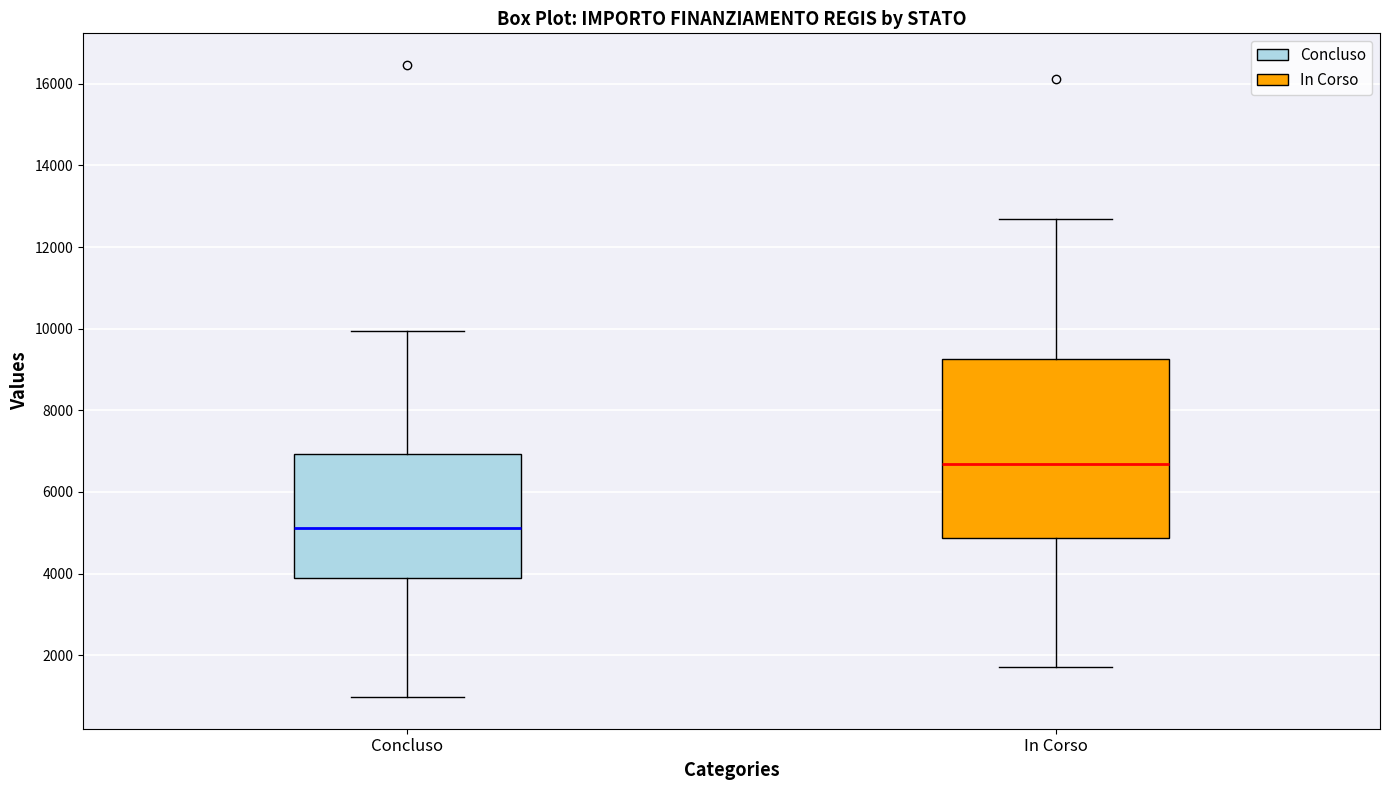

Which box has the lowest median line?

Concluso